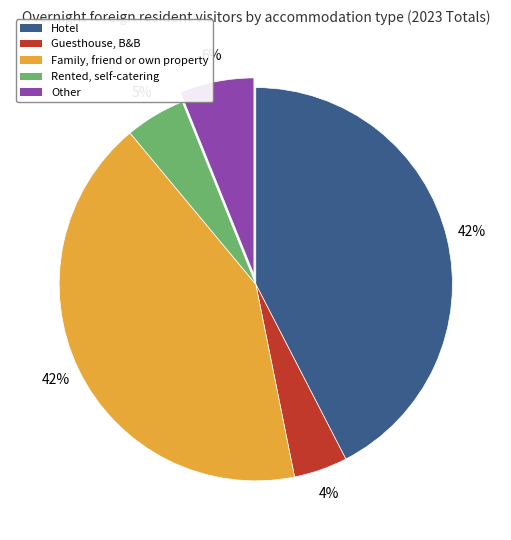

What is the ratio of the value at Hotel to the value at Family, friend or own property?

1.0